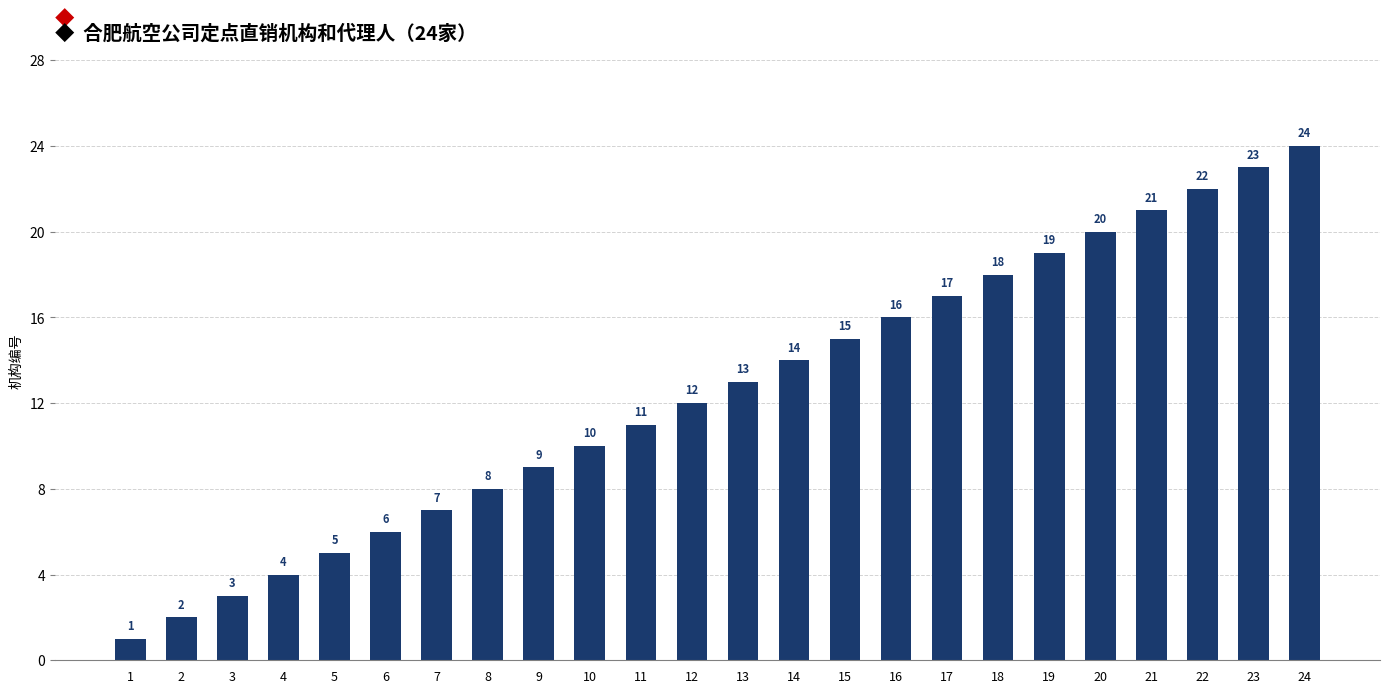

Rank the categories by value from highest to lowest.

24, 23, 22, 21, 20, 19, 18, 17, 16, 15, 14, 13, 12, 11, 10, 9, 8, 7, 6, 5, 4, 3, 2, 1